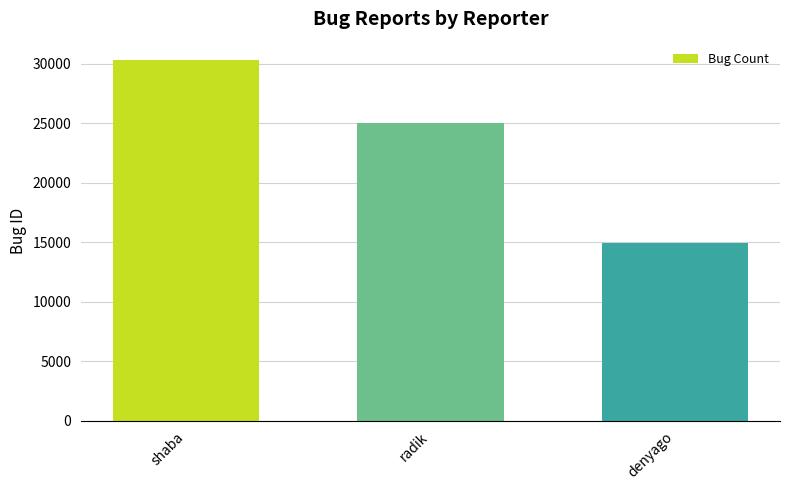

Reading left to right, list all the values displayed in this chart.

shaba=30324	radik=24977	denyago=14915